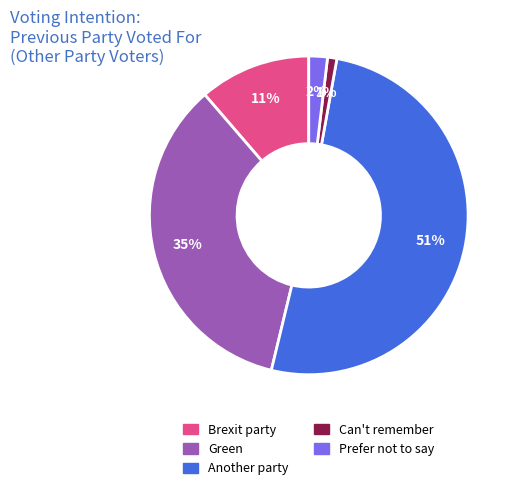

Rank the categories by value from lowest to highest.

Can't remember, Prefer not to say, Brexit party, Green, Another party